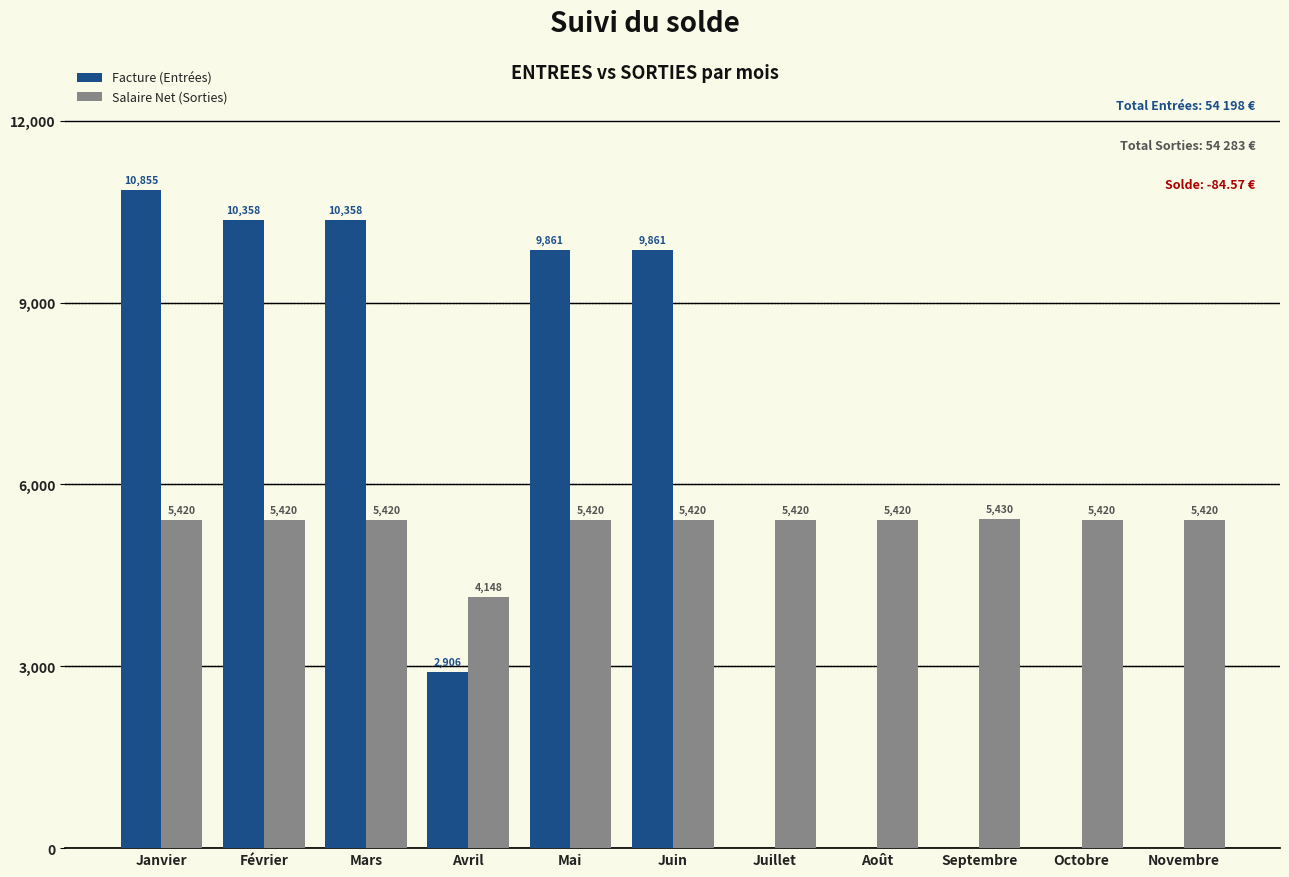

At which category does the chart reach its peak across all series?

Janvier